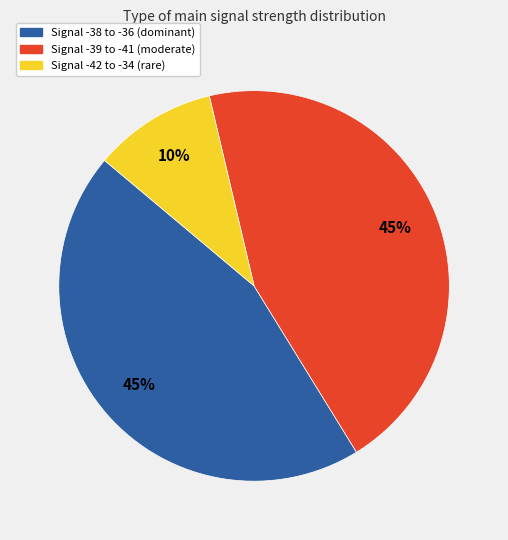

To the nearest percent, what is the difference between the largest and smallest slice percentages?

35%